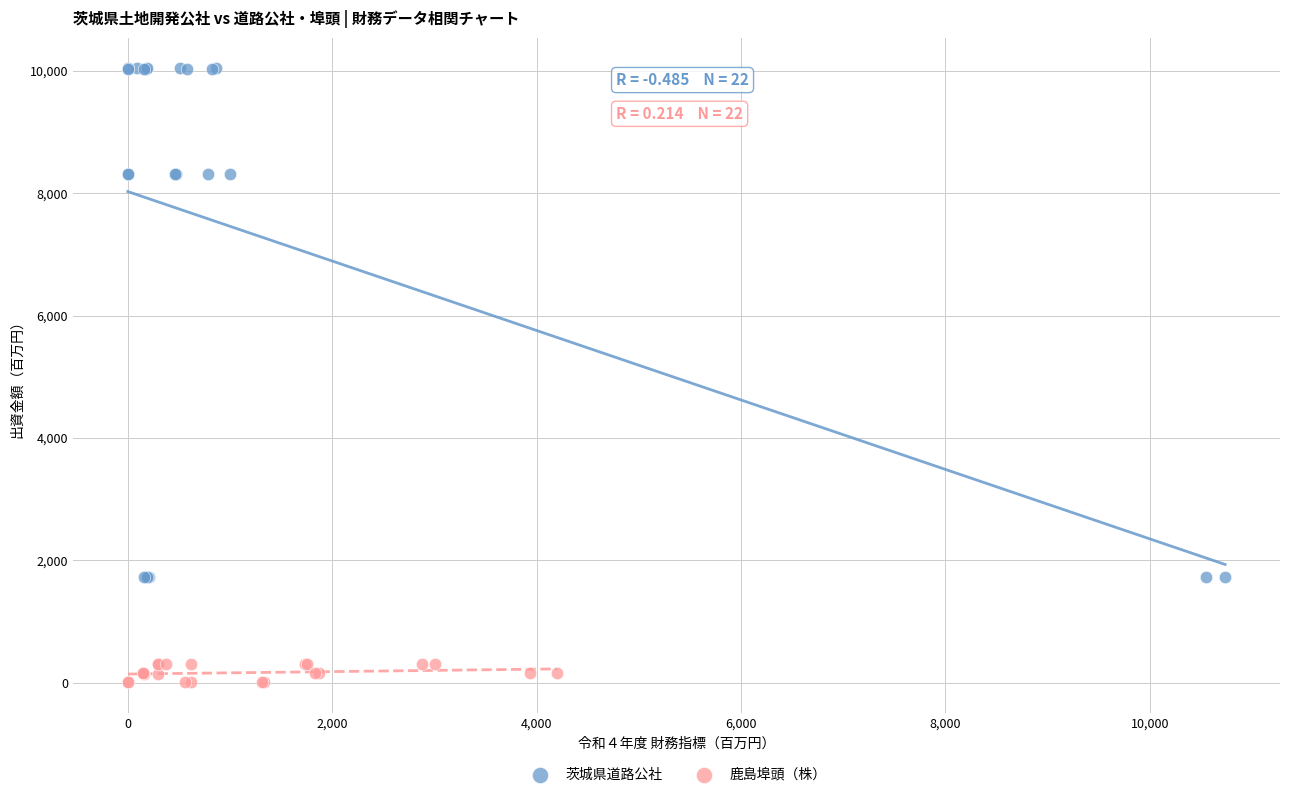

Which series has the widest spread of Y values?

茨城県道路公社